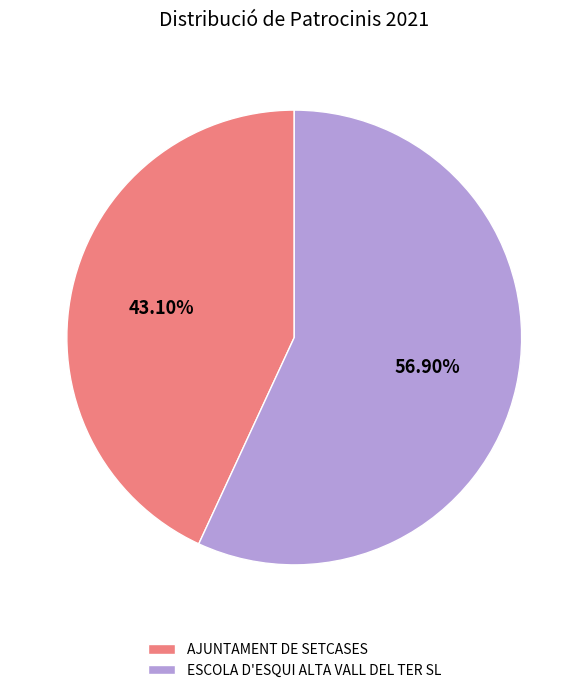

How many segments does this pie chart have?

2